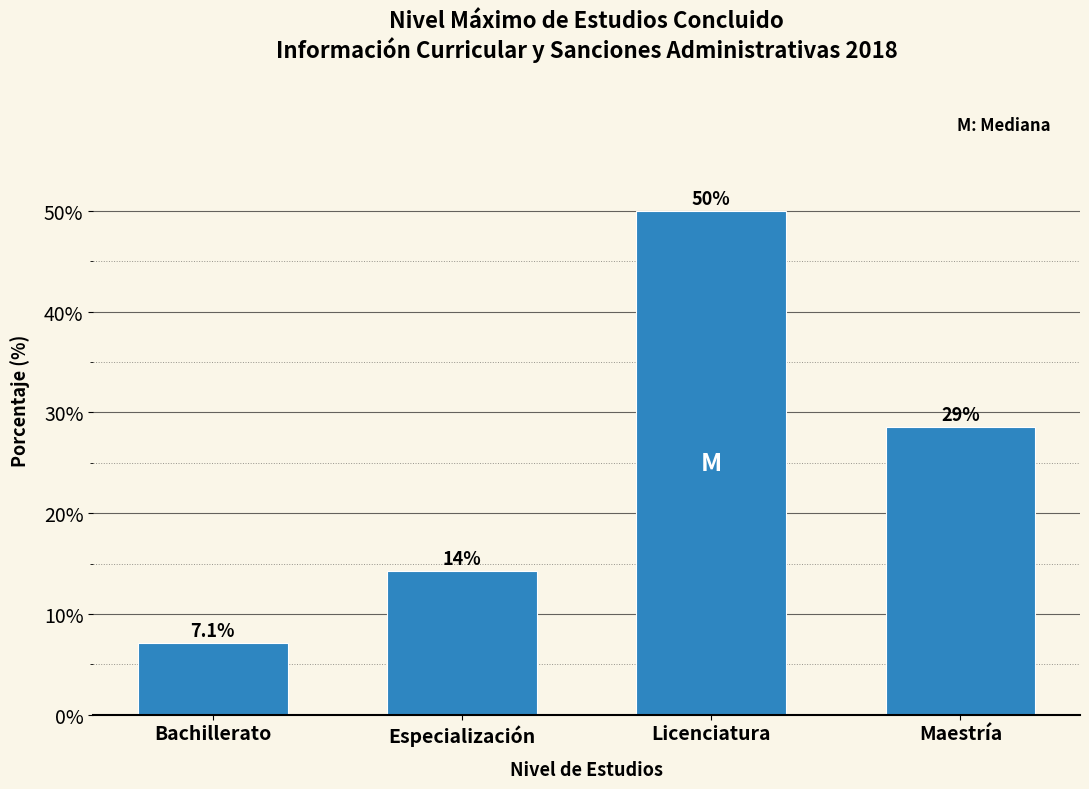

Reading right to left, transcribe all the data shown in this chart.

28.6	50.0	14.3	7.1